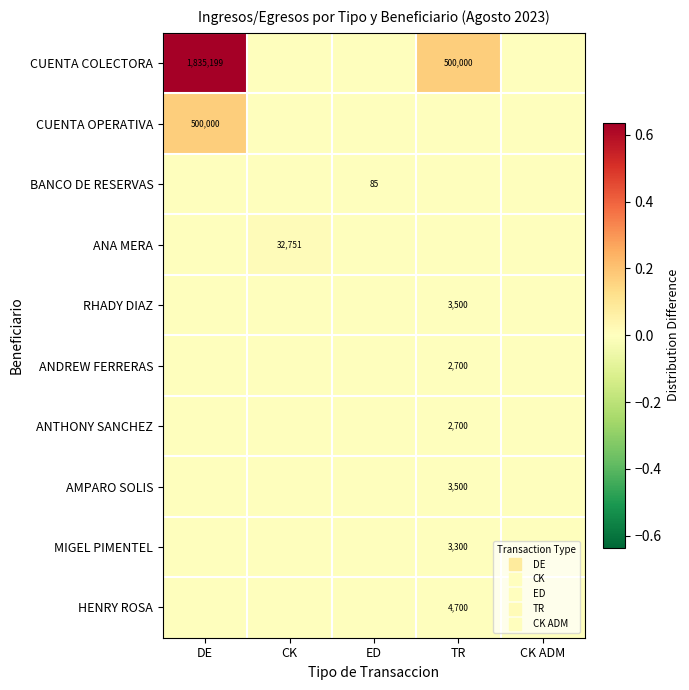

Is it true that ANTHONY SANCHEZ equals 0.0 at CK ADM?

True